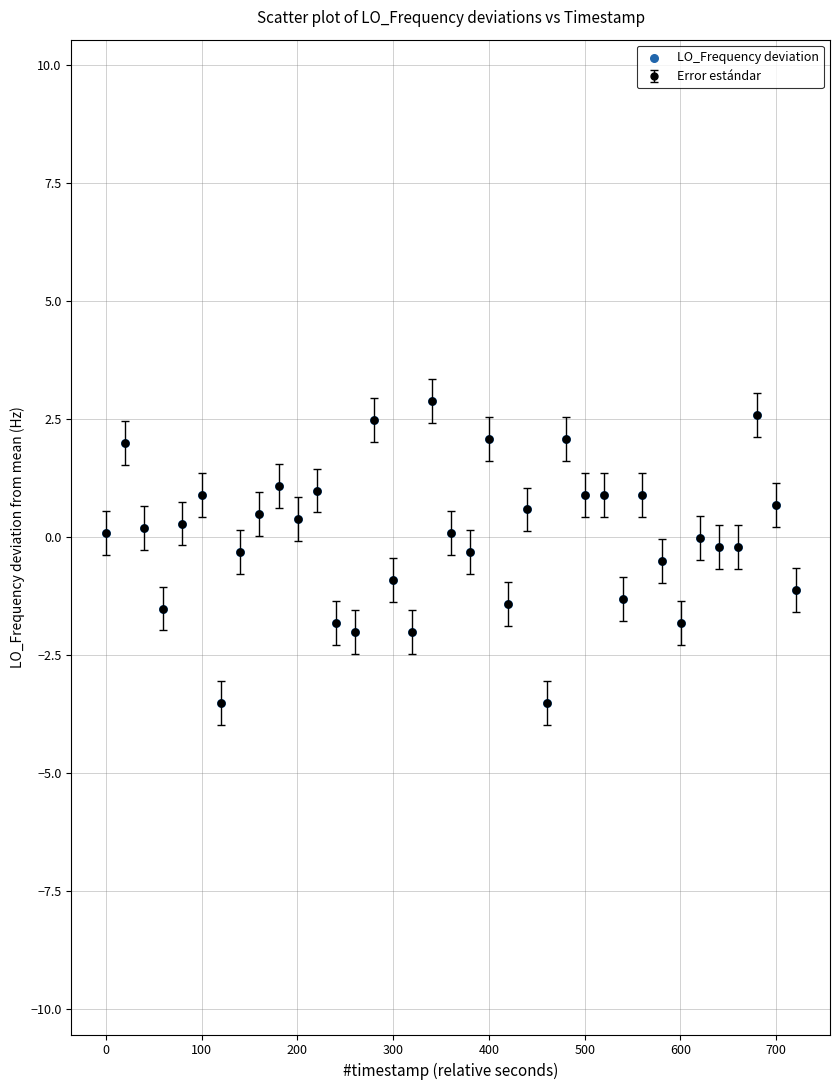

What is the difference between the maximum and minimum values?

6.4